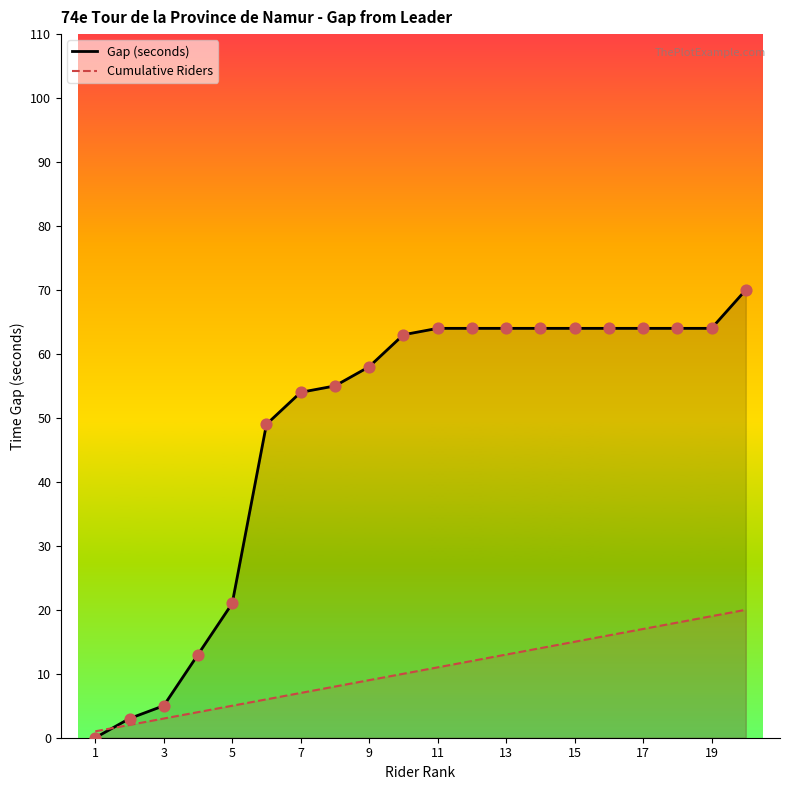

Which series has the largest total across all categories?

Gap (seconds)